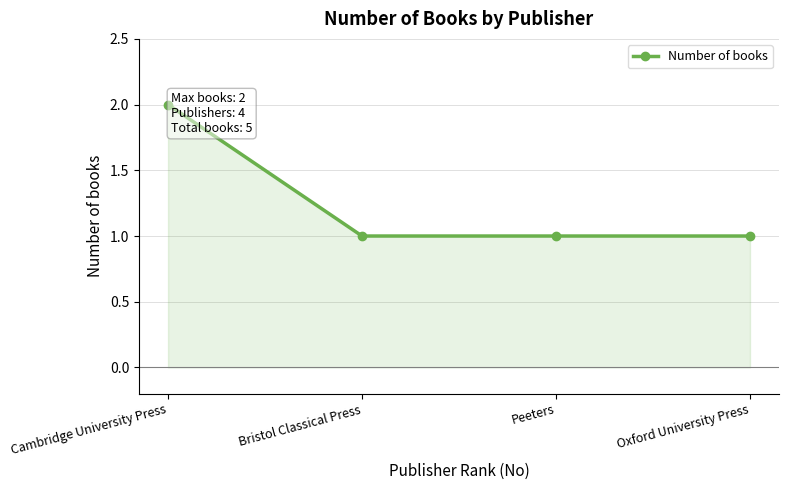

What is the sum of the values at Cambridge University Press and Peeters?

3